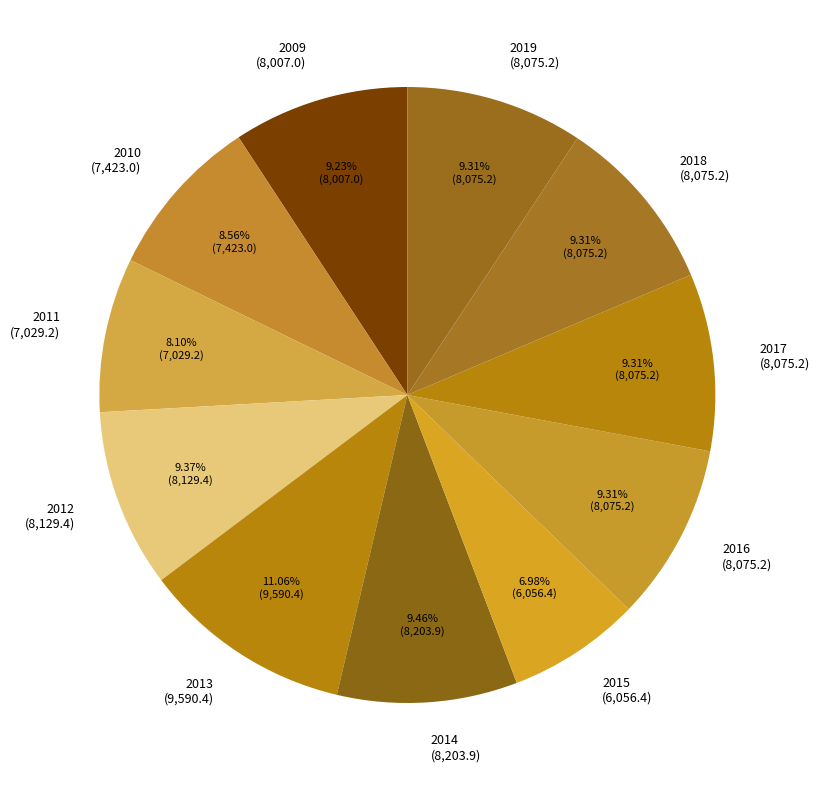

How many segments does this pie chart have?

11